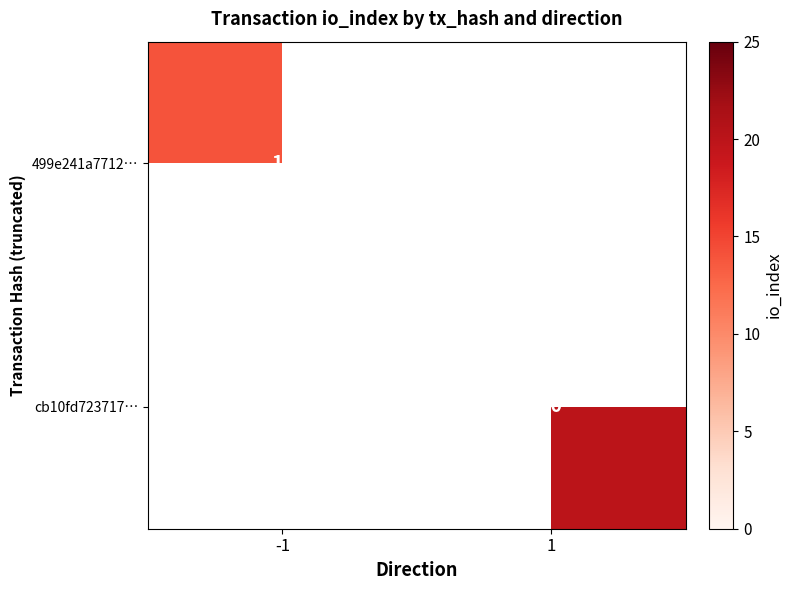

Is the value of cb10fd723717… at 1 greater than the value of 499e241a7712… at -1?

Yes